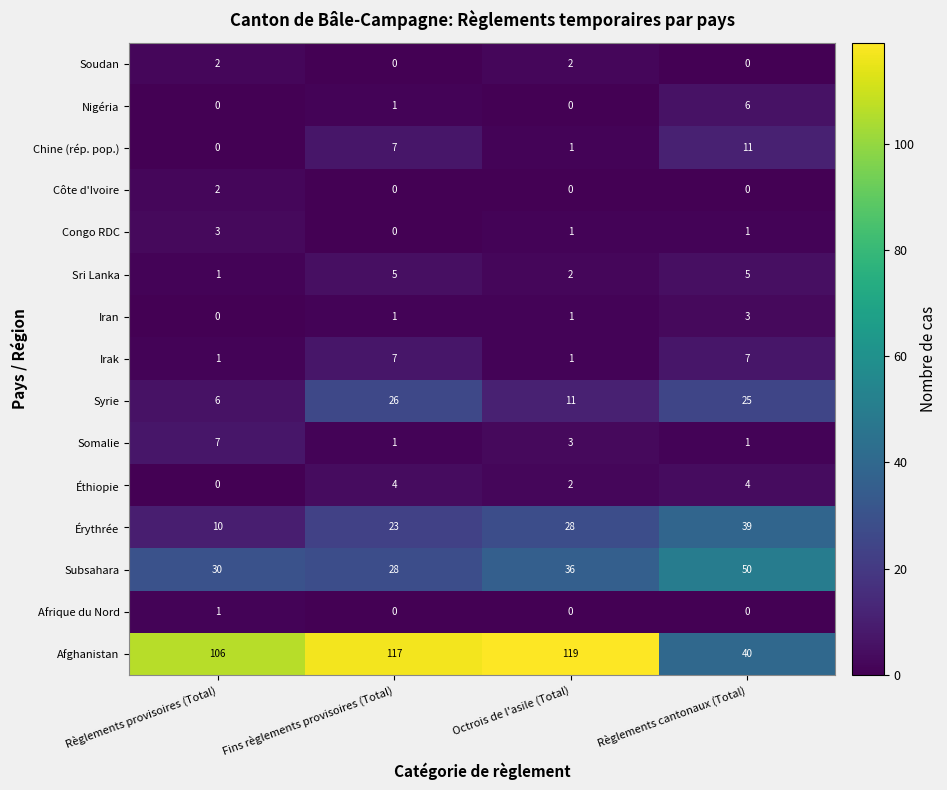

What is the difference between the Syrie values at Règlements provisoires (Total) and Fins règlements provisoires (Total)?

20